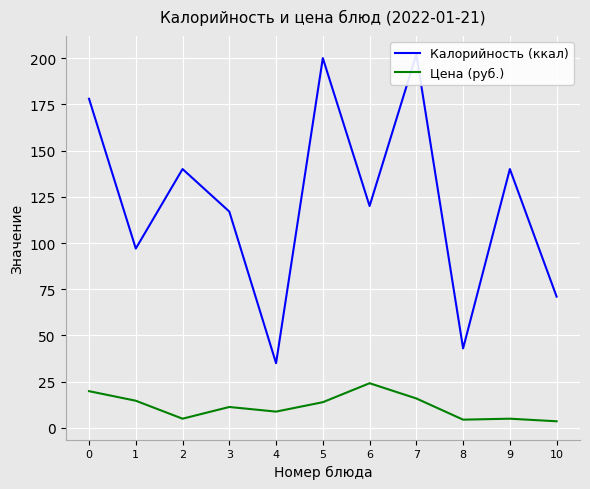

The Цена (руб.) series shows 27.2 at 7. True or false?

False